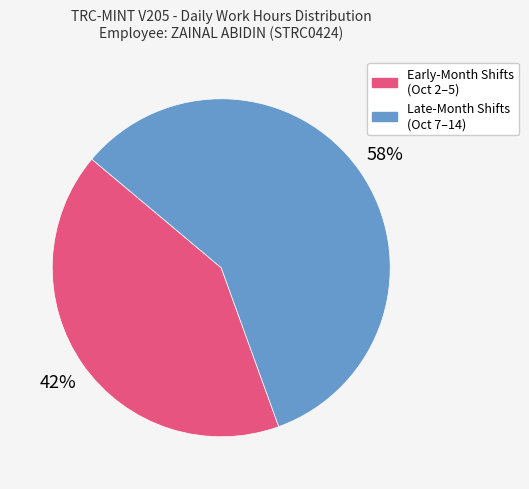

To the nearest percent, what is the average slice percentage?

50%